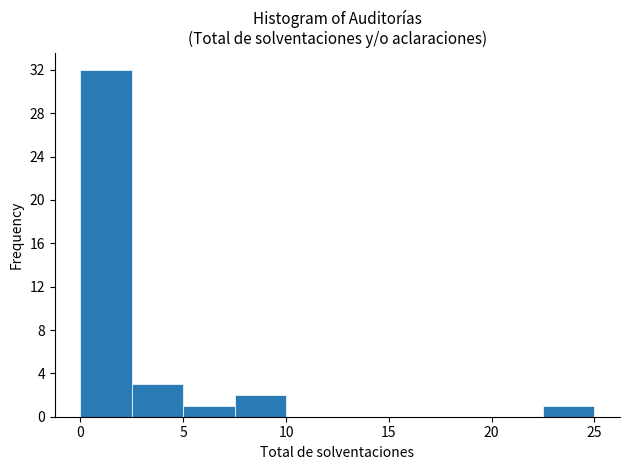

What is the height of the bar covering 0.0 to 2.5 on the x-axis? The values are not printed on the chart, so give them approximately, as read against the axis.

32